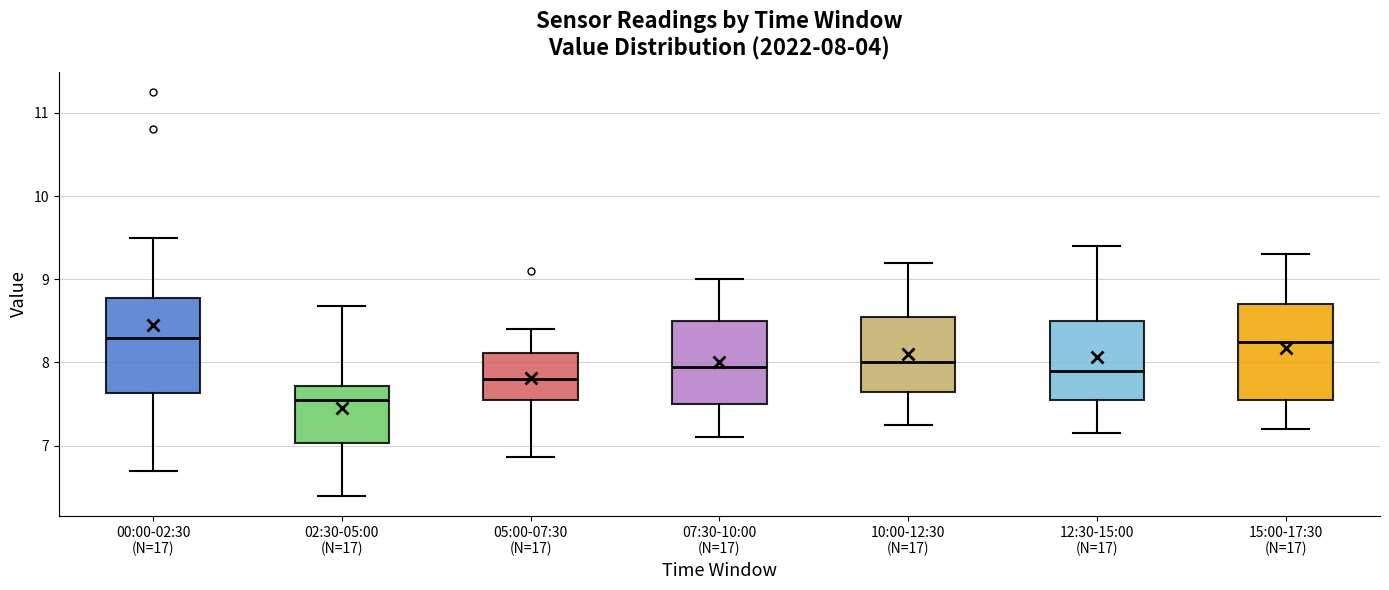

Which box's median line is the lowest?

02:30-05:00 (N=17)